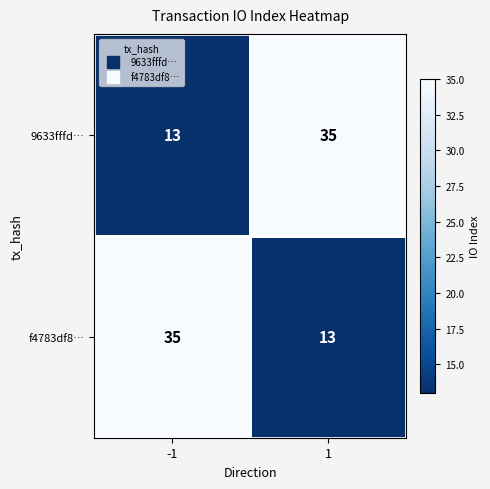

What is the maximum value shown in the chart?

35